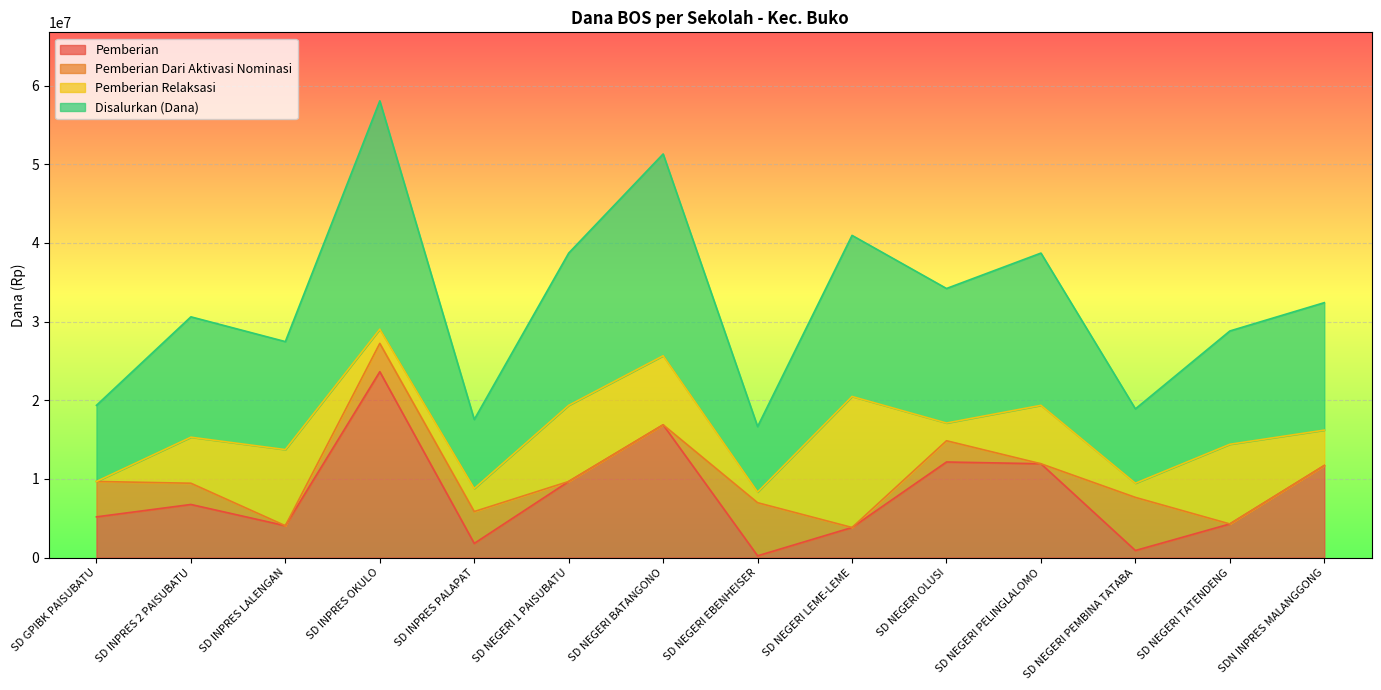

What is the difference between the maximum and second lowest values in the Disalurkan (Dana) series?

20250000